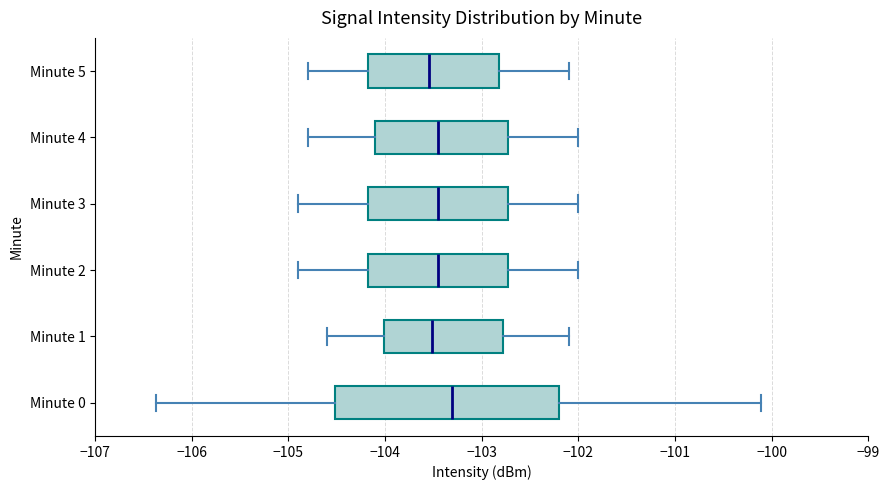

Reading bottom to top, transcribe this box plot: for each box, give where its median line is, the range the box spans, and where its two whiskers end, as read against the x-axis. The values are not printed on the chart, so give them approximately, as read against the axis.

Minute 0: median -103.3, box -104.5 to -102.2, whiskers -106.4 to -100.1
Minute 1: median -103.5, box -104.0 to -102.8, whiskers -104.6 to -102.1
Minute 2: median -103.4, box -104.2 to -102.7, whiskers -104.9 to -102.0
Minute 3: median -103.4, box -104.2 to -102.7, whiskers -104.9 to -102.0
Minute 4: median -103.4, box -104.1 to -102.7, whiskers -104.8 to -102.0
Minute 5: median -103.5, box -104.2 to -102.8, whiskers -104.8 to -102.1